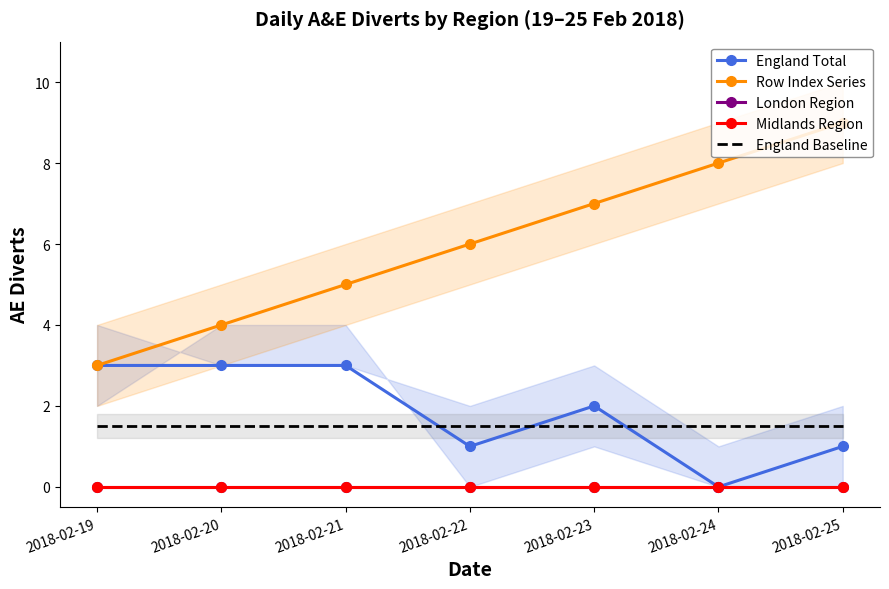

Reading right to left, what are all the values shown in this chart?

England Total: 2018-02-25=1.0	2018-02-24=0.0	2018-02-23=2.0	2018-02-22=1.0	2018-02-21=3.0	2018-02-20=3.0	2018-02-19=3.0
Row Index Series: 2018-02-25=9.0	2018-02-24=8.0	2018-02-23=7.0	2018-02-22=6.0	2018-02-21=5.0	2018-02-20=4.0	2018-02-19=3.0
London Region: 2018-02-25=0.0	2018-02-24=0.0	2018-02-23=0.0	2018-02-22=0.0	2018-02-21=0.0	2018-02-20=0.0	2018-02-19=0.0
Midlands Region: 2018-02-25=0.0	2018-02-24=0.0	2018-02-23=0.0	2018-02-22=0.0	2018-02-21=0.0	2018-02-20=0.0	2018-02-19=0.0
England Baseline: 2018-02-25=1.5	2018-02-24=1.5	2018-02-23=1.5	2018-02-22=1.5	2018-02-21=1.5	2018-02-20=1.5	2018-02-19=1.5